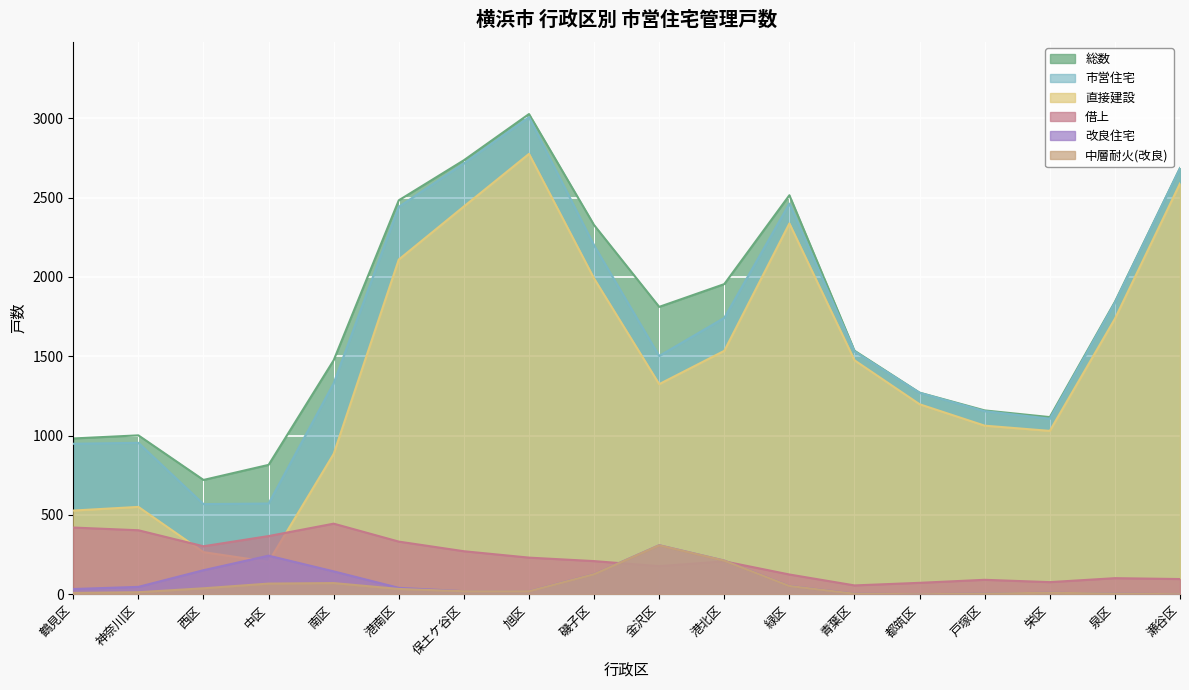

What is the maximum value shown in the chart?

3026.9